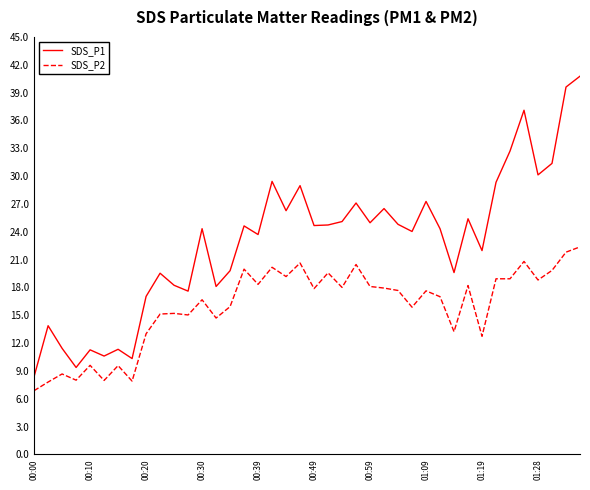

Which series has the largest total across all categories?

SDS_P1